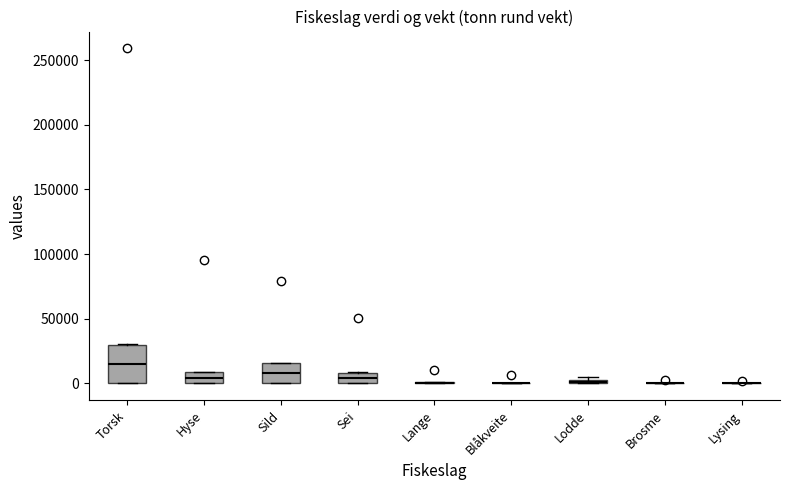

Where is the upper edge of the box for Hyse on the y-axis? The values are not printed on the chart, so give them approximately, as read against the axis.

10000